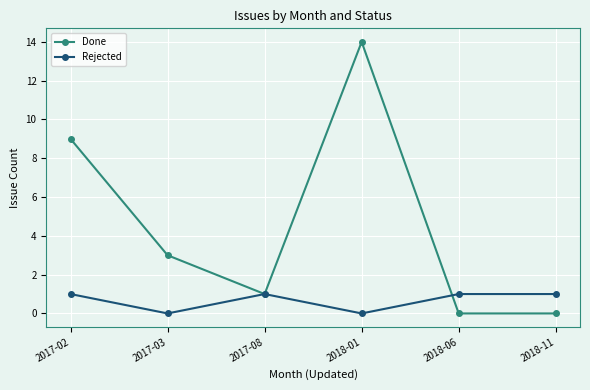

How many lines are shown in the chart?

2